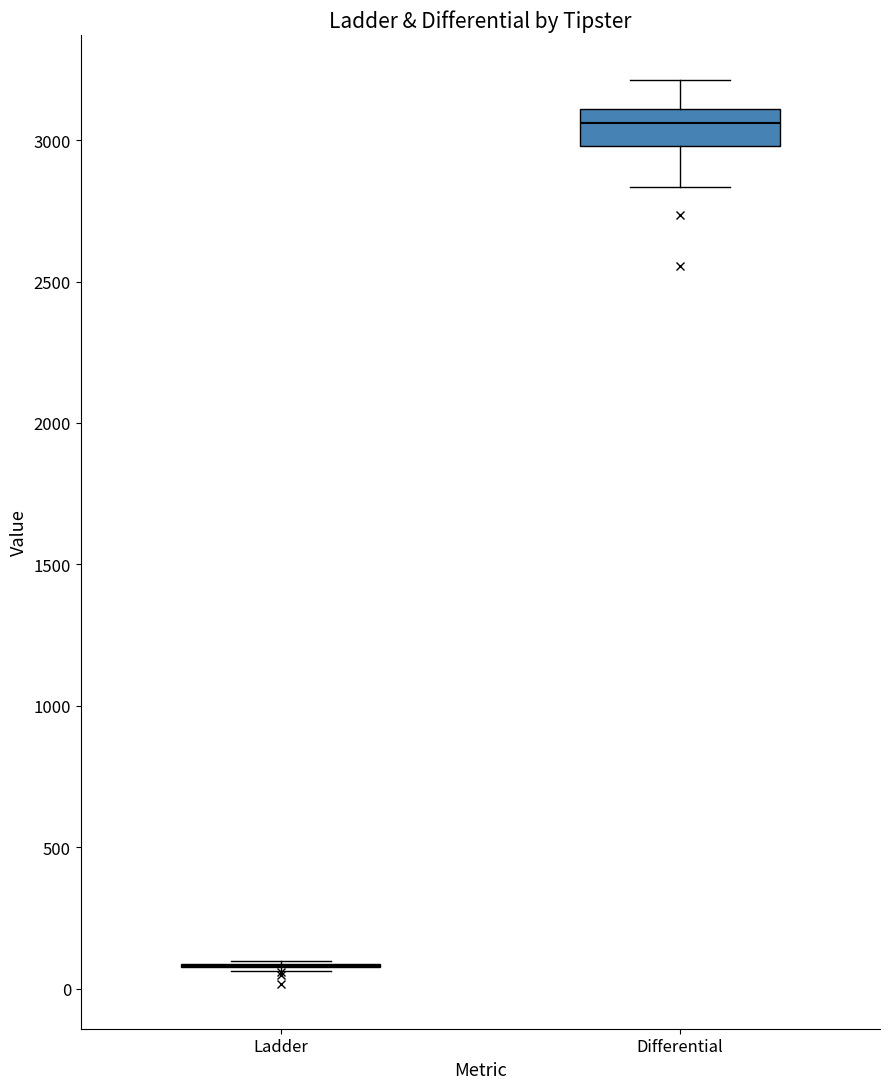

Where does the lower whisker of the box for Differential end on the y-axis? The values are not printed on the chart, so give them approximately, as read against the axis.

2850